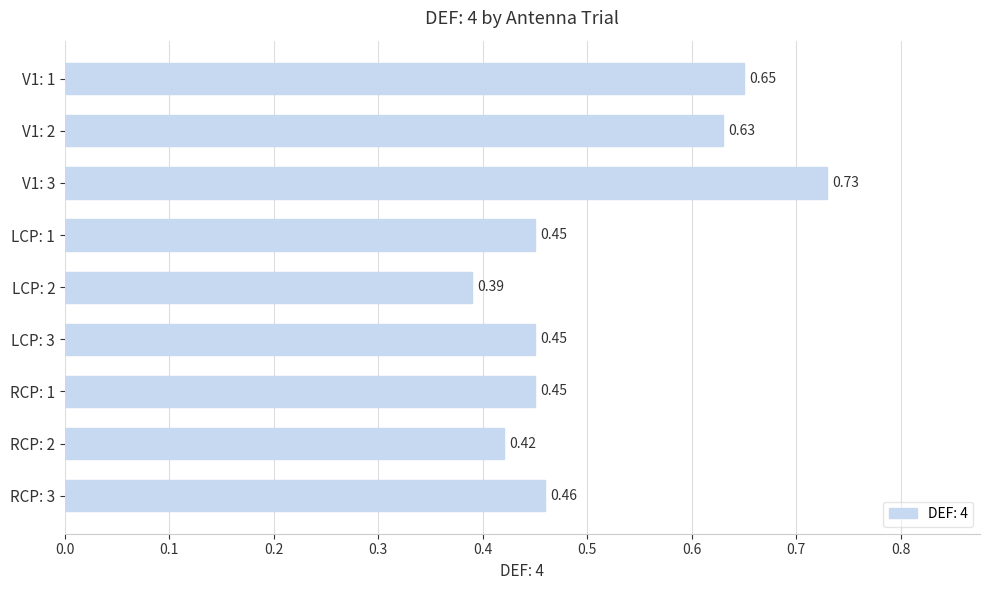

Which has a higher value, LCP: 3 or V1: 2?

V1: 2